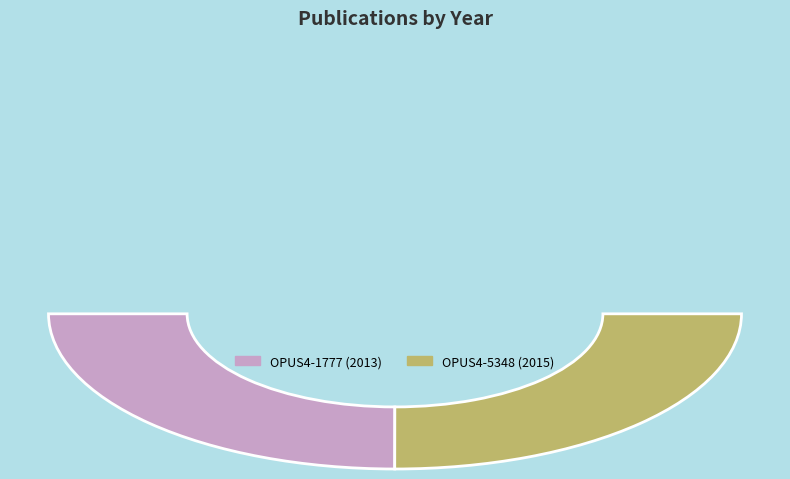

Is OPUS4-5348 the majority of the pie?

Yes